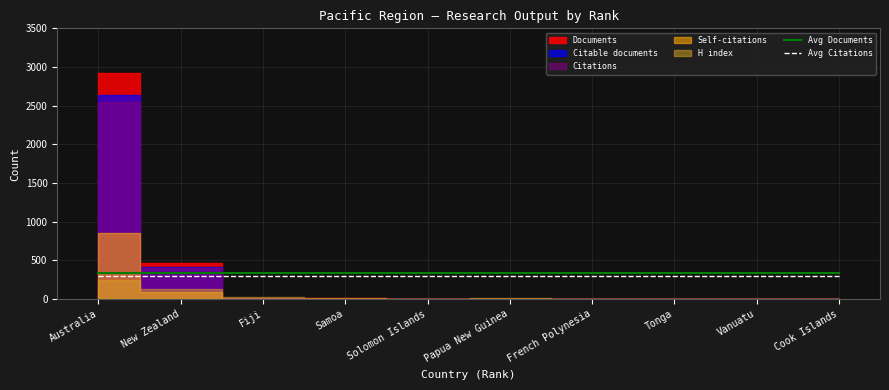

Which series has the largest total across all categories?

Avg Documents